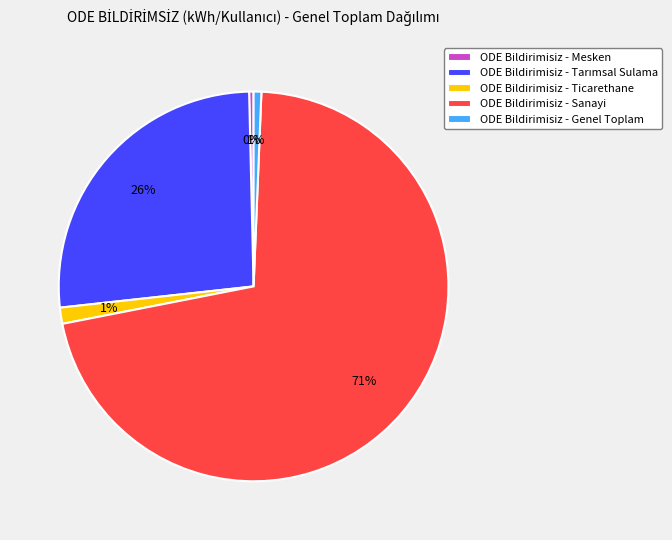

How many slices are in this pie chart?

5